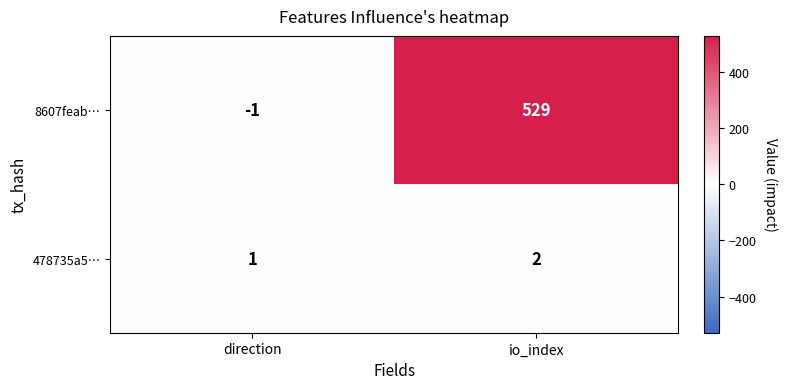

At which label is 478735a5… closest to 1?

direction